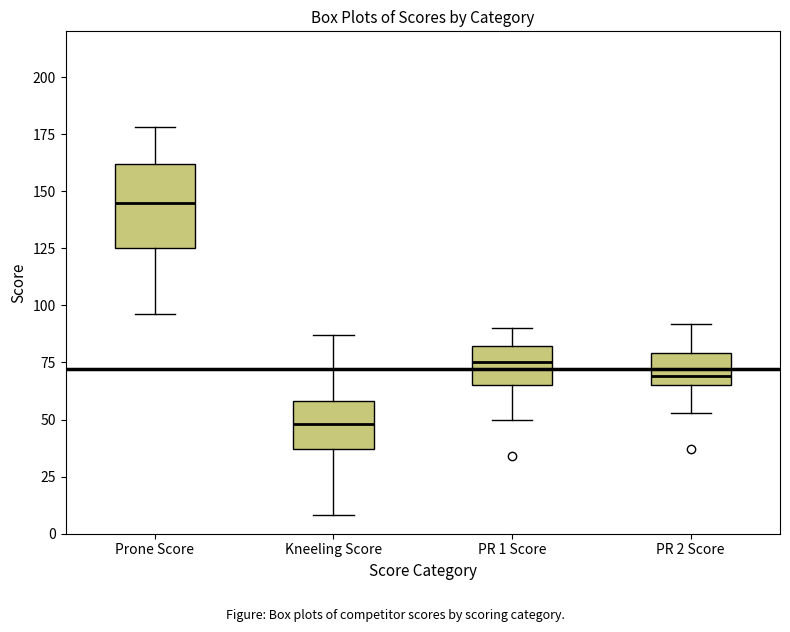

Reading left to right, transcribe this box plot: for each box, give where its median line is, the range the box spans, and where its two whiskers end, as read against the y-axis. The values are not printed on the chart, so give them approximately, as read against the axis.

Prone Score: median 145, box 125 to 160, whiskers 95 to 180
Kneeling Score: median 50, box 35 to 60, whiskers 10 to 85
PR 1 Score: median 75, box 65 to 80, whiskers 50 to 90
PR 2 Score: median 70, box 65 to 80, whiskers 55 to 90